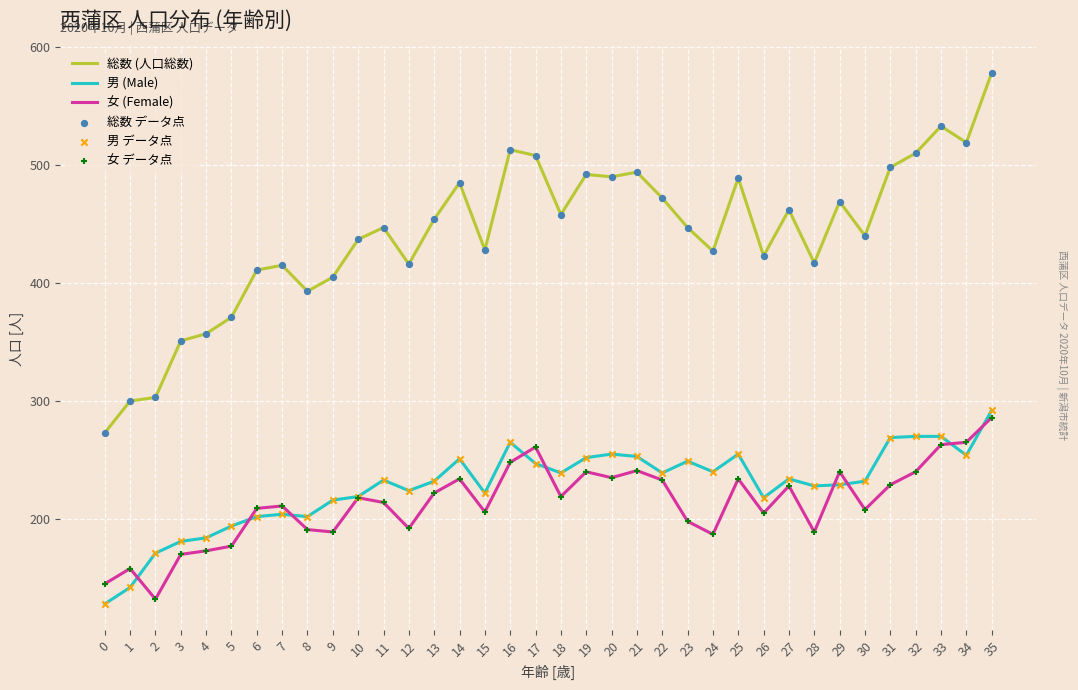

Which series changed the most between 11 and 33?

総数 (人口総数)